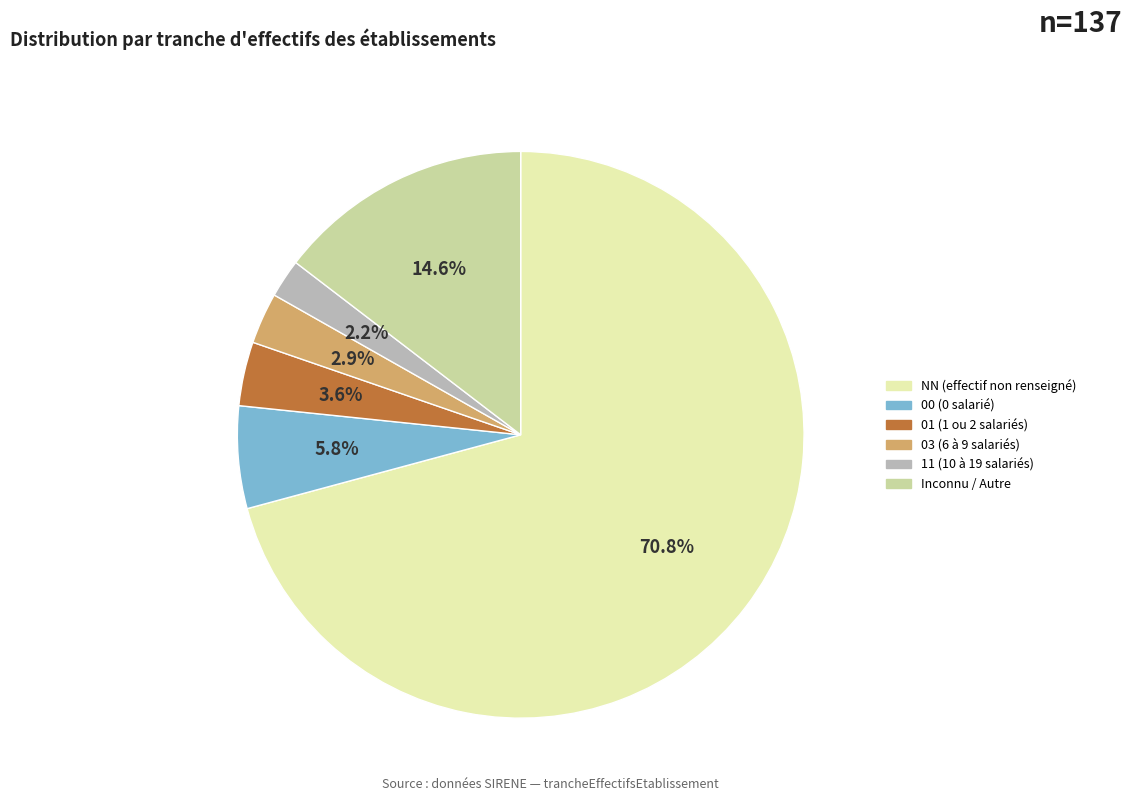

How many segments does this pie chart have?

6